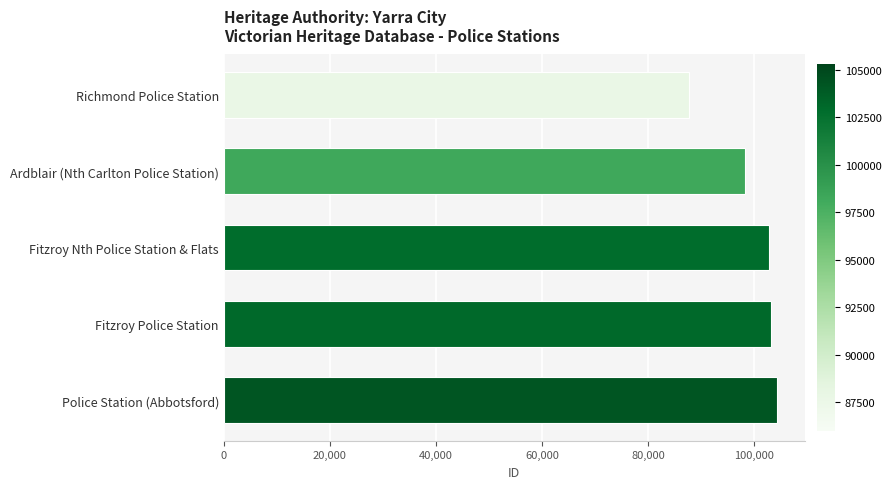

What is the label of the 4th bar from the top?

Fitzroy Police Station